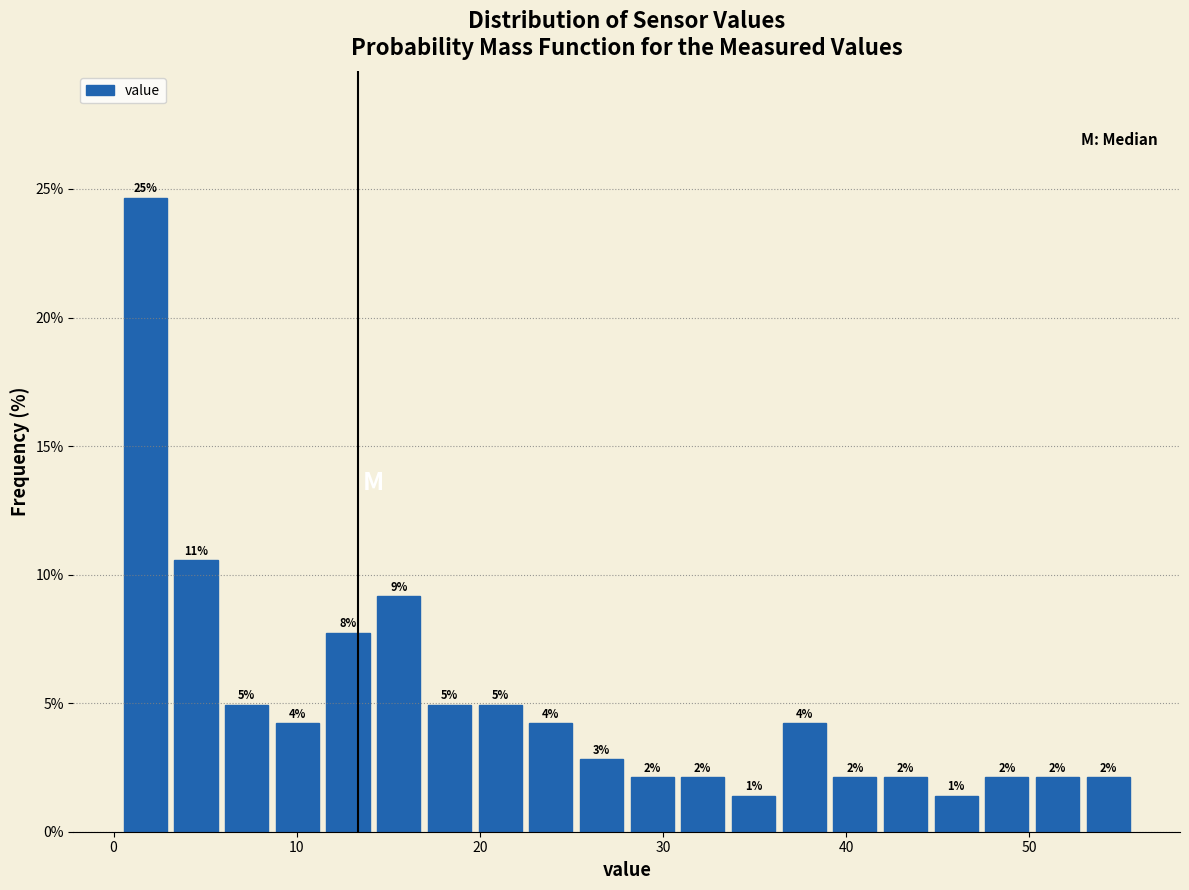

Around what value on the x-axis is the tallest bar? Give the approximate position of its centre, as read against the axis.

2